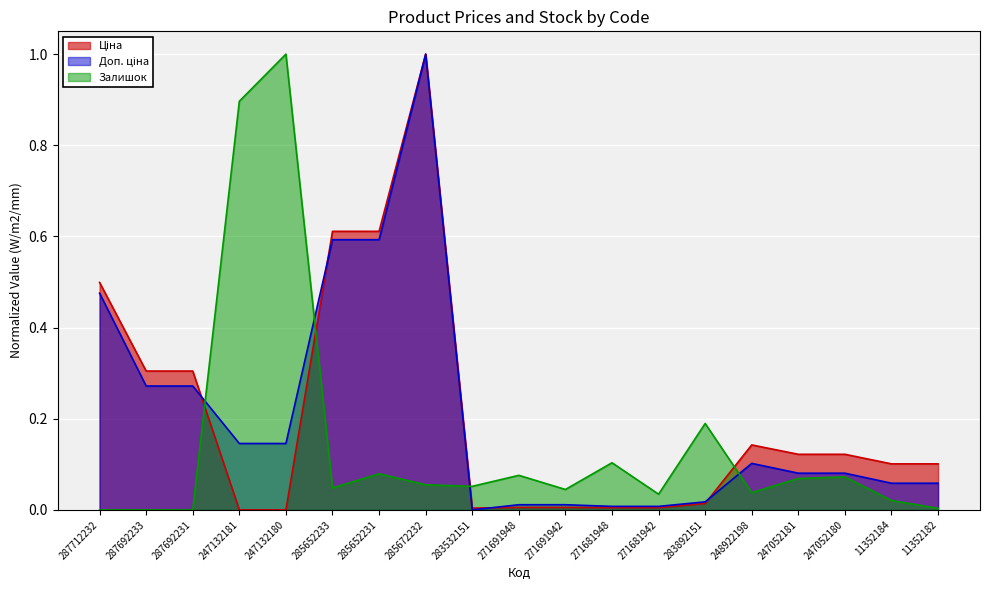

How many values in the Залишок series exceed 0?

16